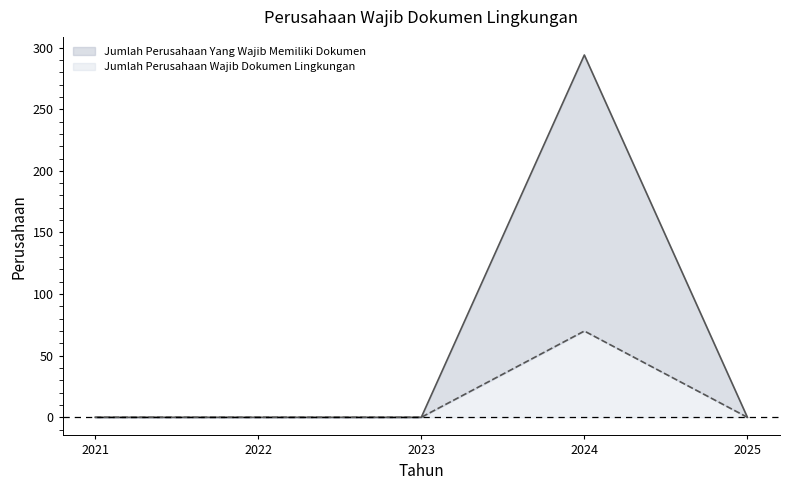

The value of Jumlah Perusahaan Yang Wajib Memiliki Dokumen at 2022 is 0. True or false?

True